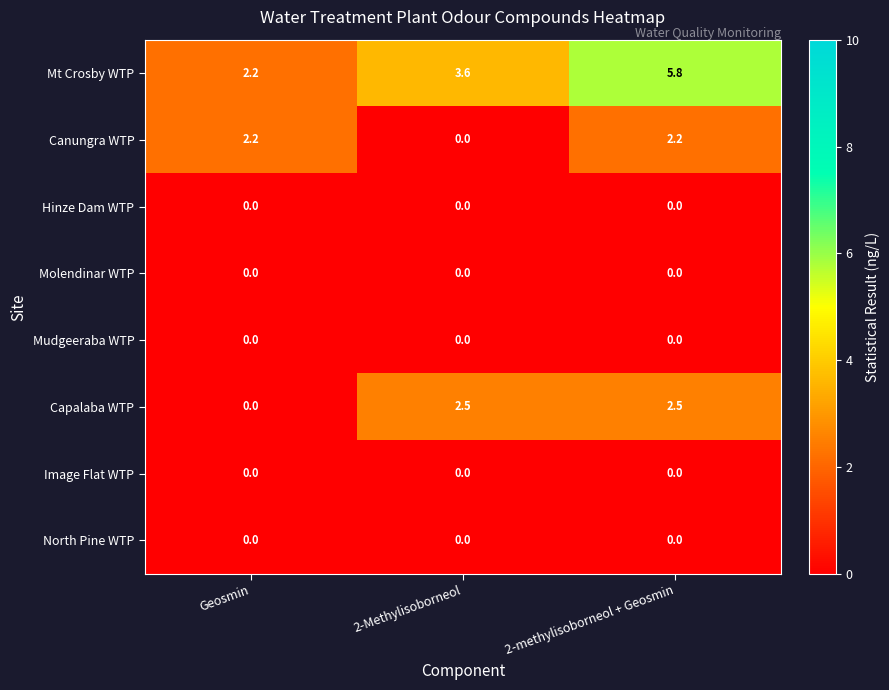

Which series has the largest total across all categories?

Mt Crosby WTP